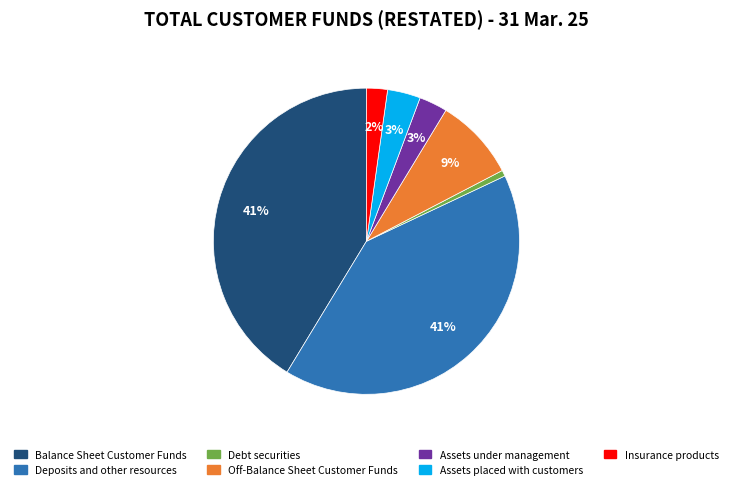

Is there a majority slice in this chart?

No